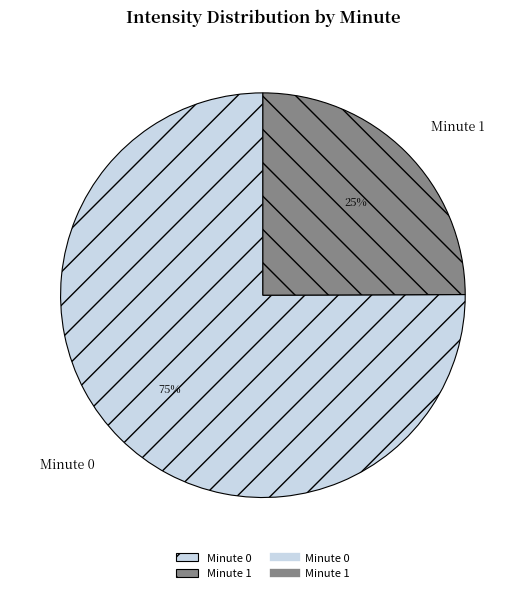

To the nearest percent, what is the combined percentage of Minute 1 and Minute 0?

100%